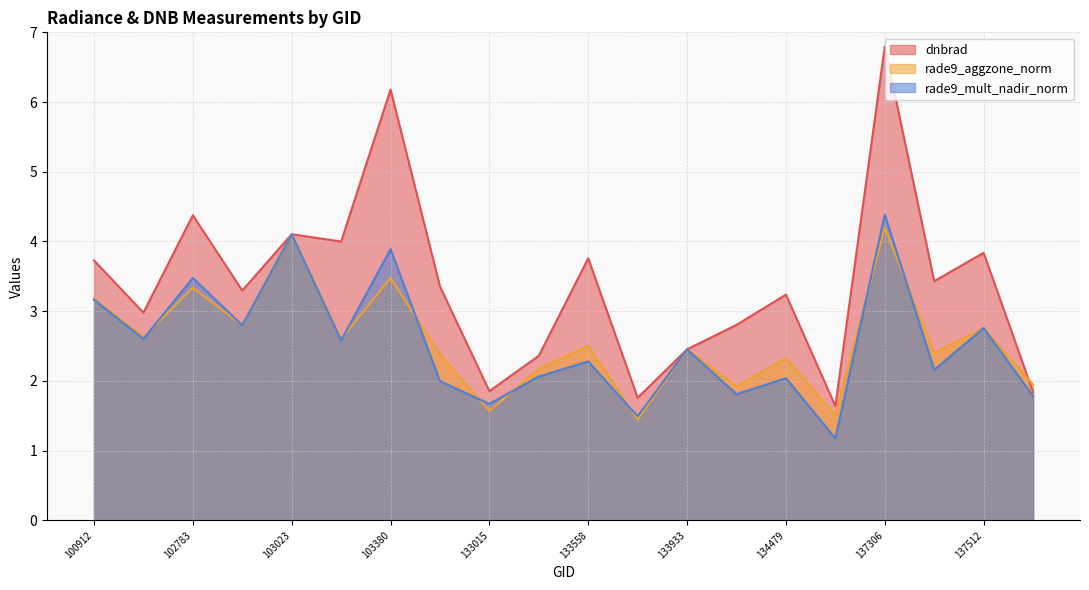

What is the difference between the dnbrad values at 102903 and 133195?

0.9